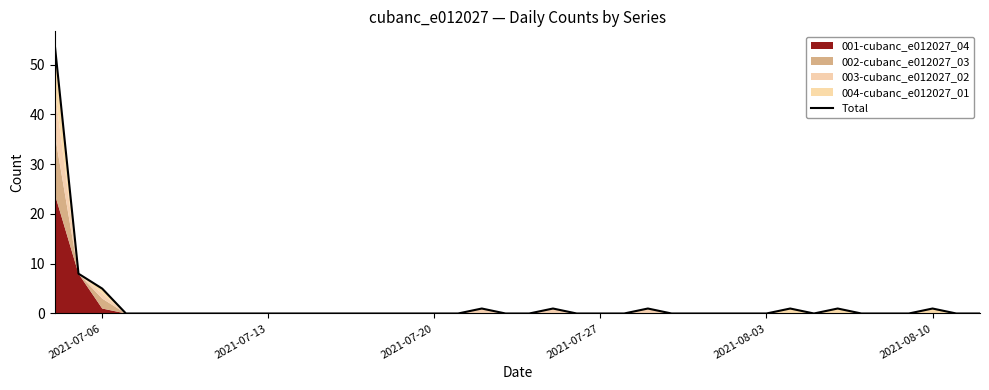

True or false: there are more than 0 points higher than both neighbors.

True